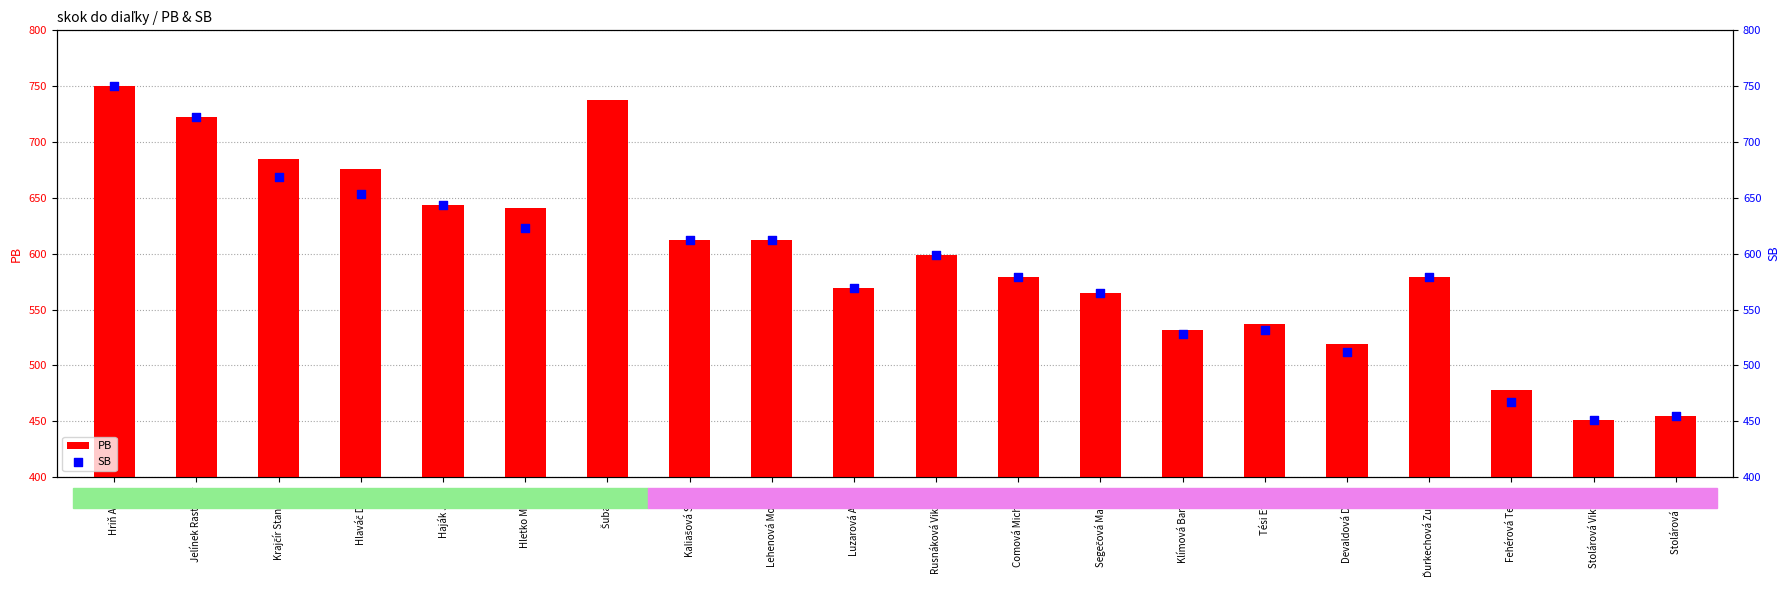

At which category is the sum across all series the highest?

Hriň Adam